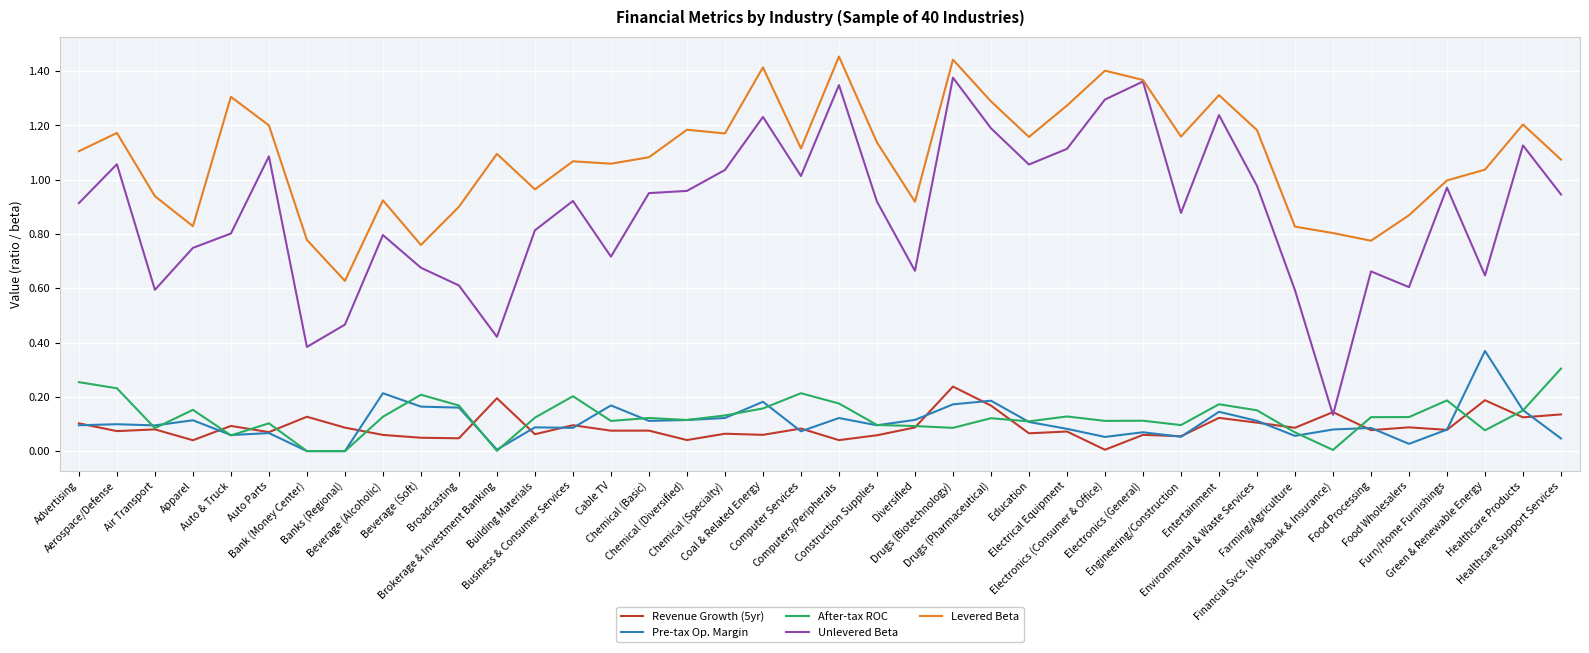

True or false: Unlevered Beta has a value of 1.1 at Auto Parts.

True